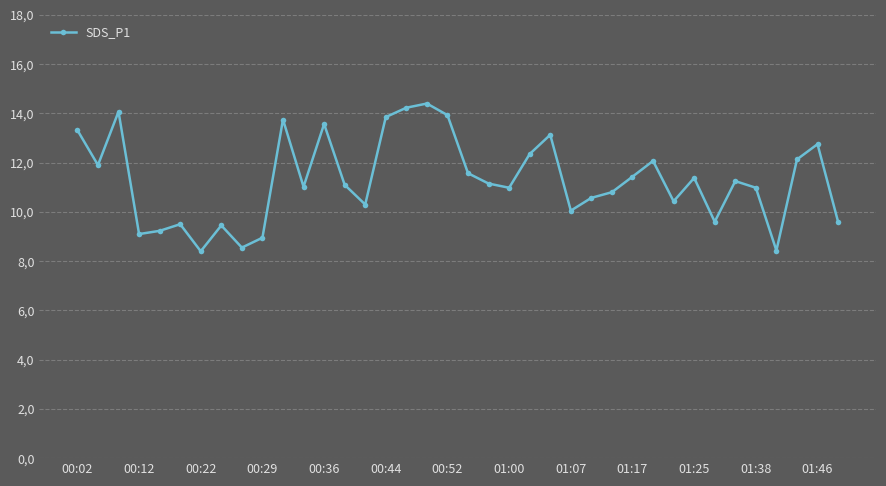

Does the chart have visible grid lines?

Yes